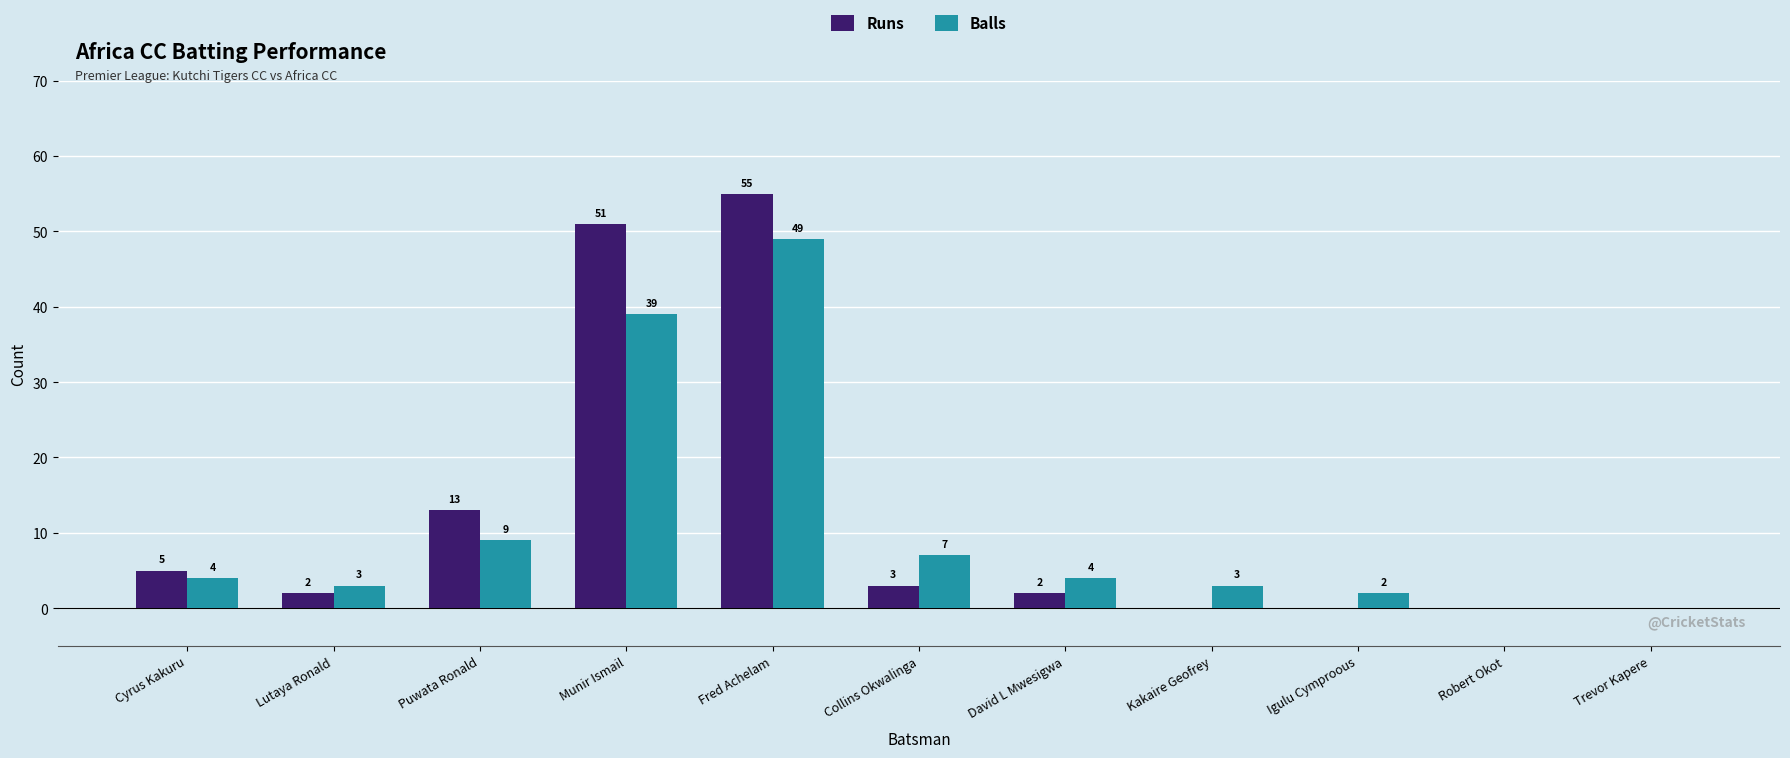

Which series has the widest spread of values?

Runs